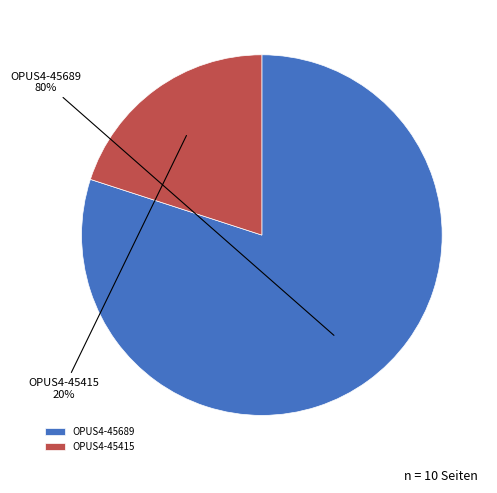

Which category has the smallest portion of the pie?

OPUS4-45415